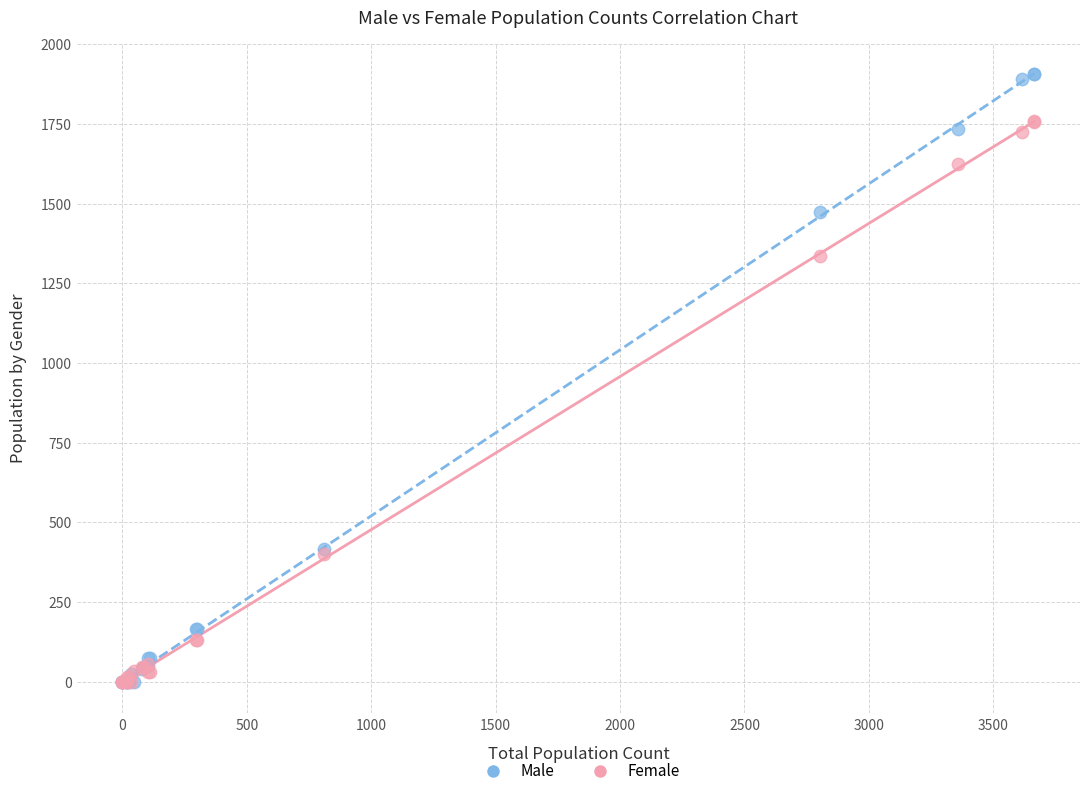

Which series has the largest Y range (max minus min)?

Male